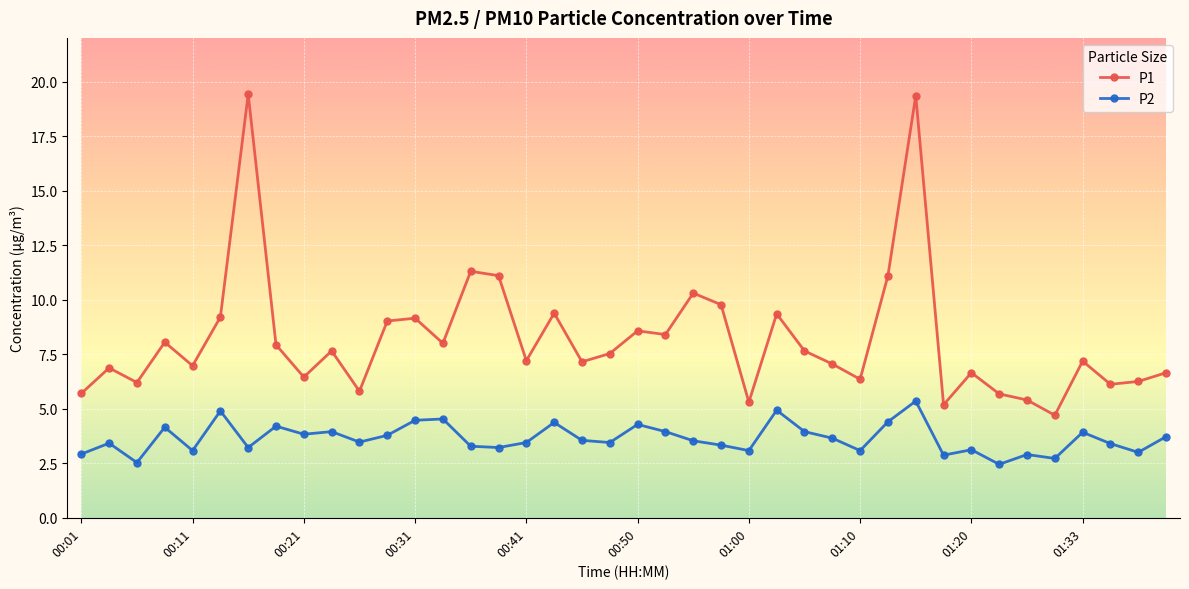

Which series has the largest total across all categories?

P1